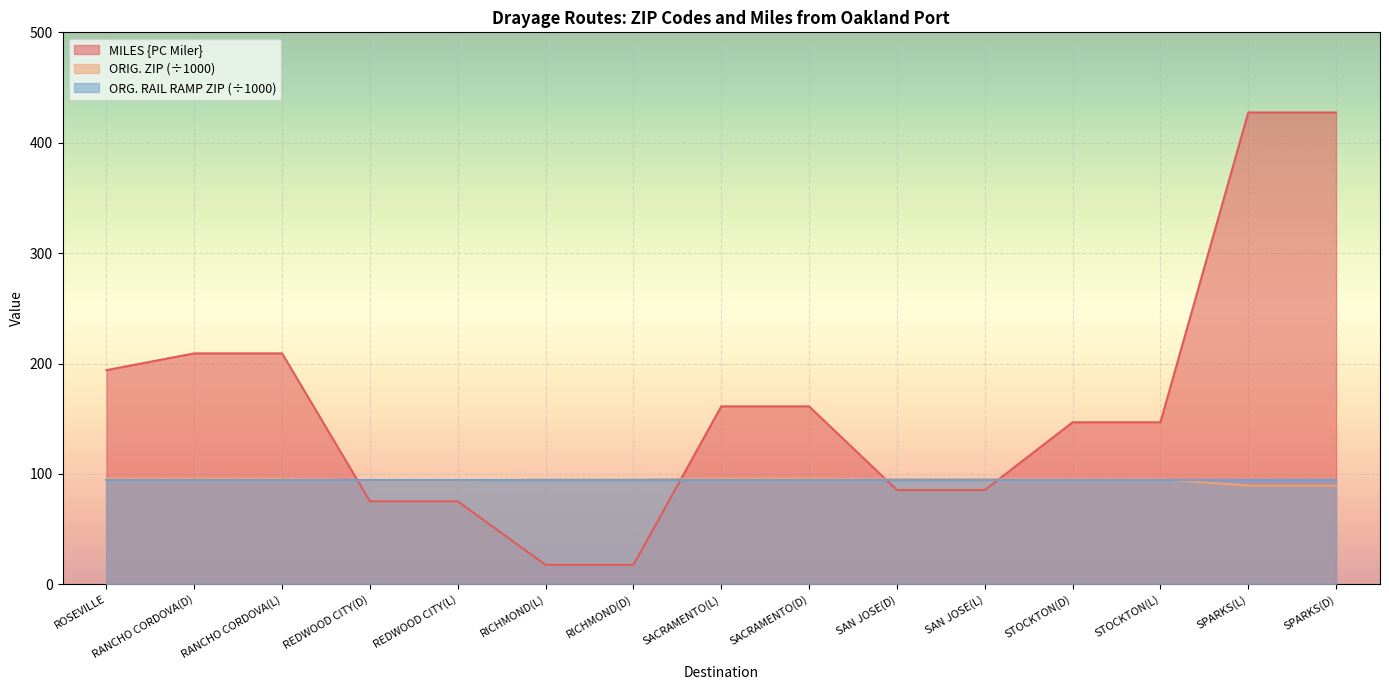

True or false: MILES {PC Miler} and ORIG. ZIP (÷1000) cross at least once.

True